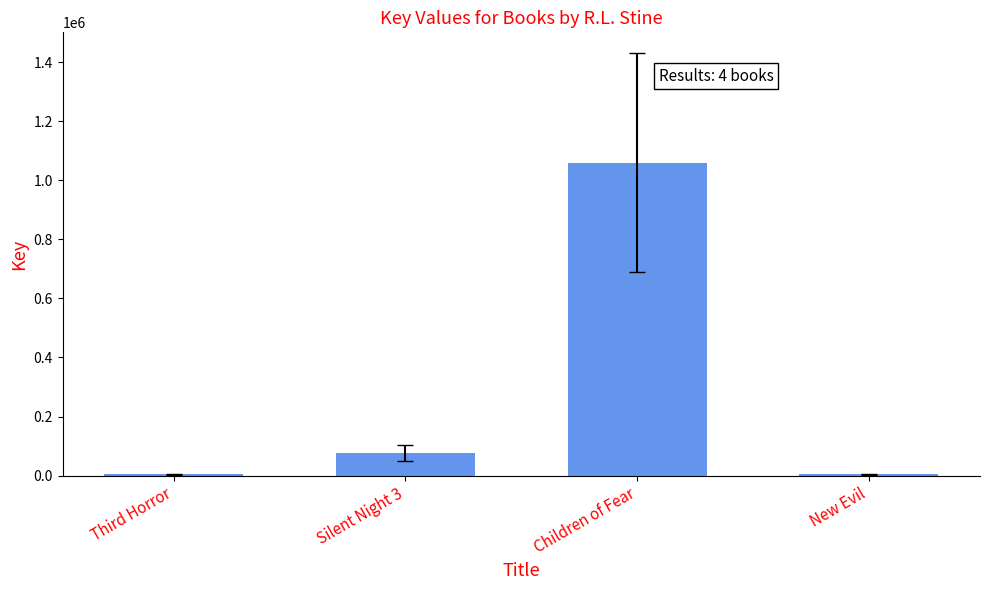

Does the chart contain stacked bars?

No